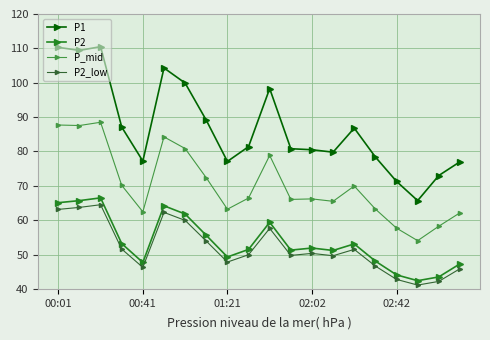

How many lines are shown in the chart?

4